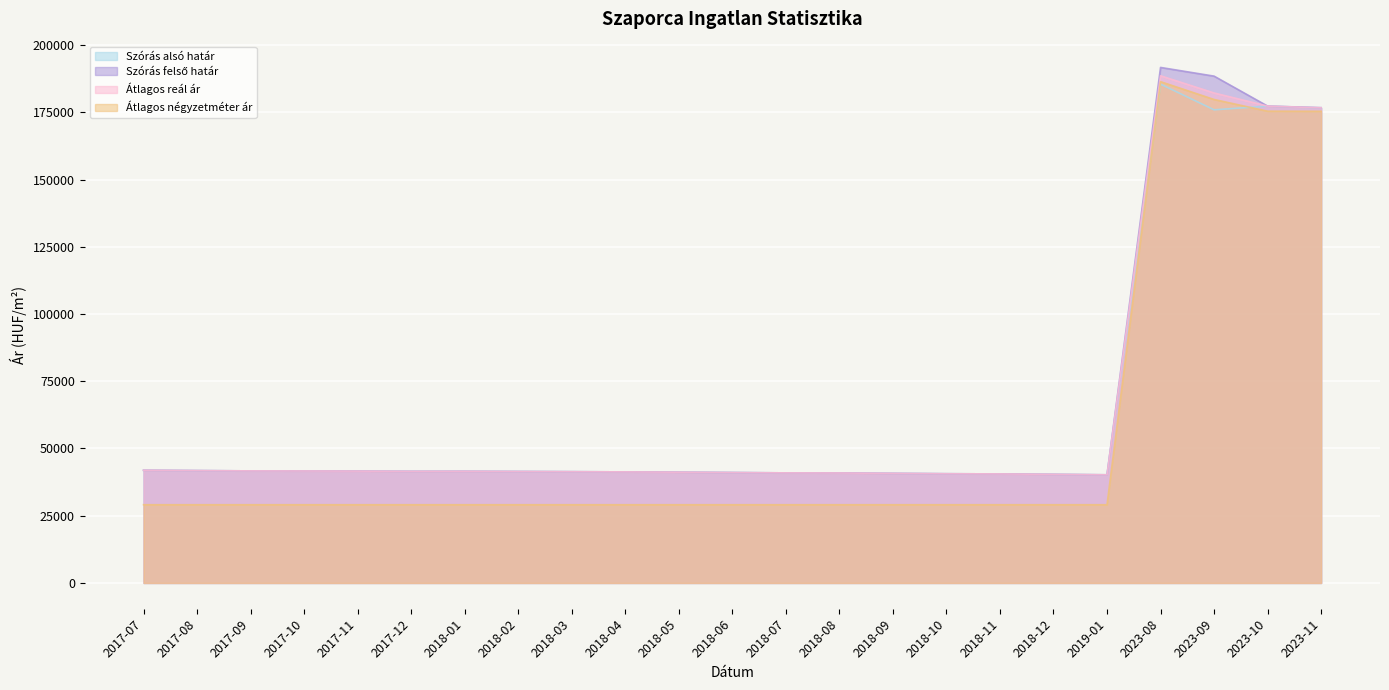

Is the value of Szórás alsó határ at 2017-09 greater than the value of Szórás felső határ at 2023-08?

No